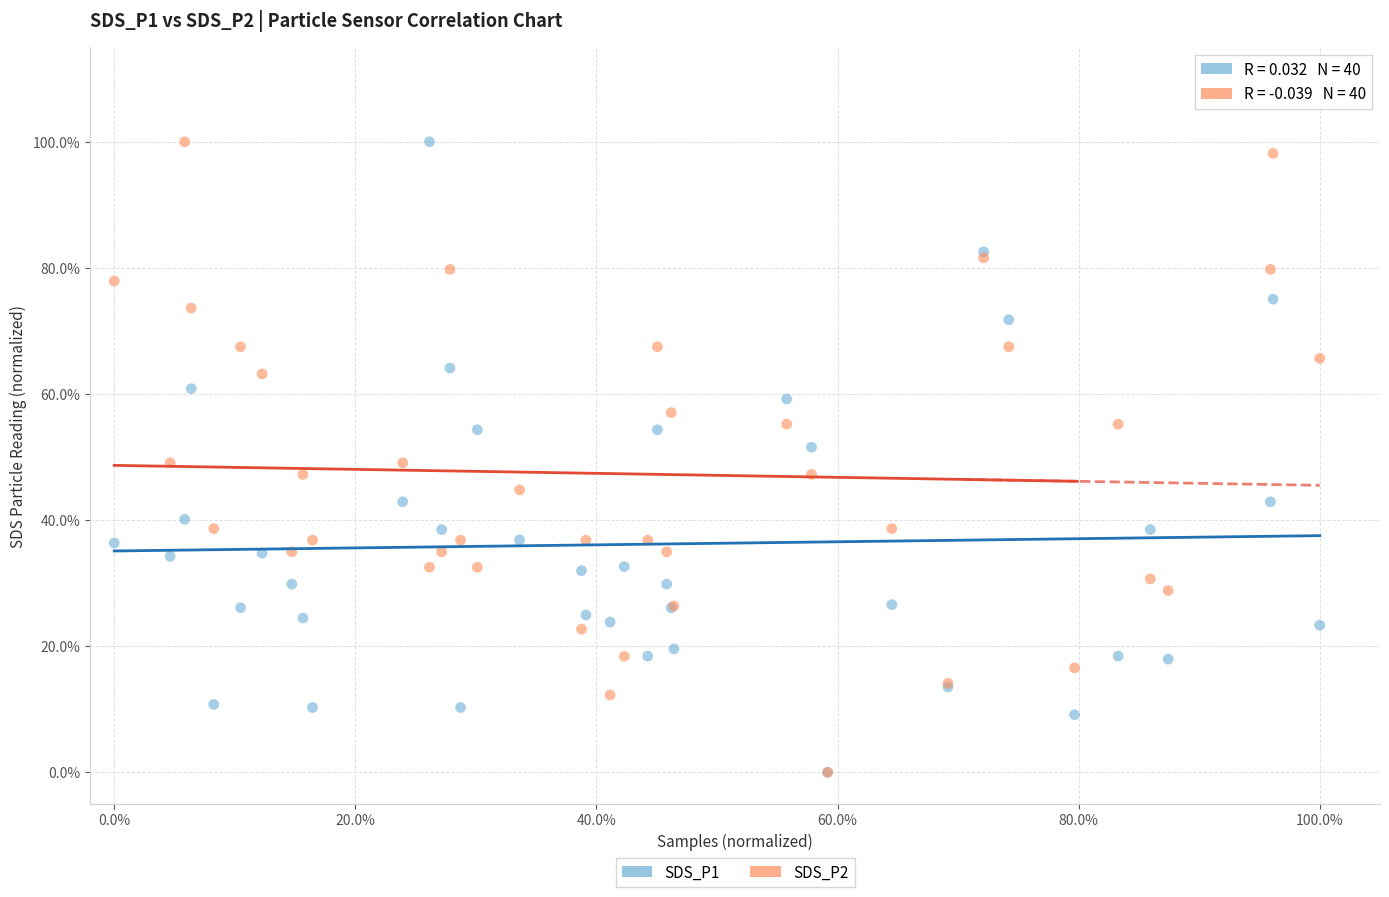

What are all the series names shown in the legend?

SDS_P1, SDS_P2